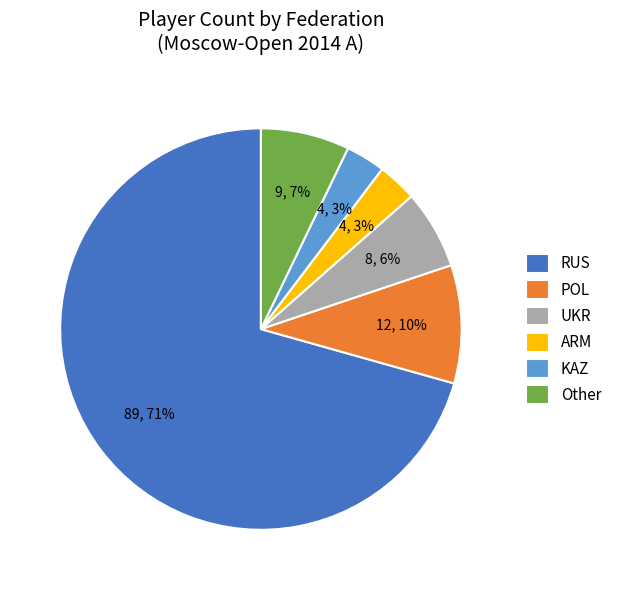

Count the number of slices in the pie.

6